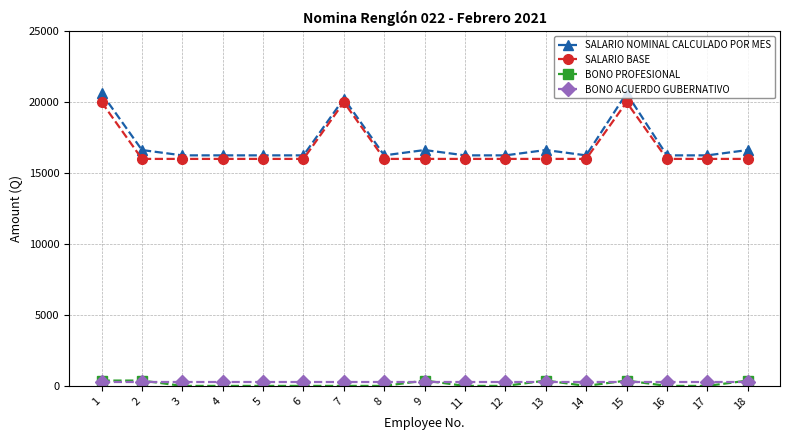

True or false: SALARIO NOMINAL CALCULADO POR MES has more than 1 points higher than both neighbors.

True